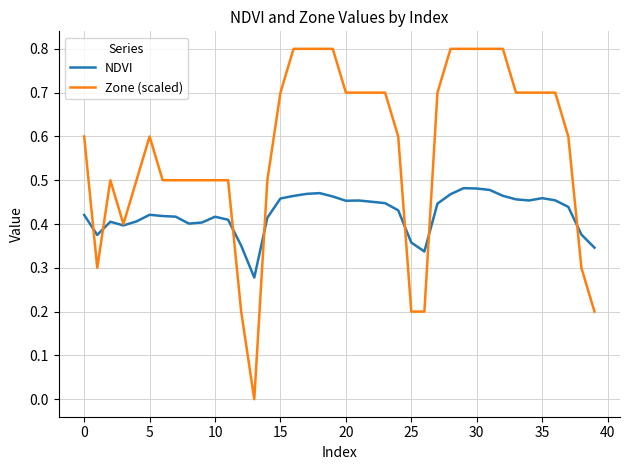

What is the greatest value displayed?

0.8